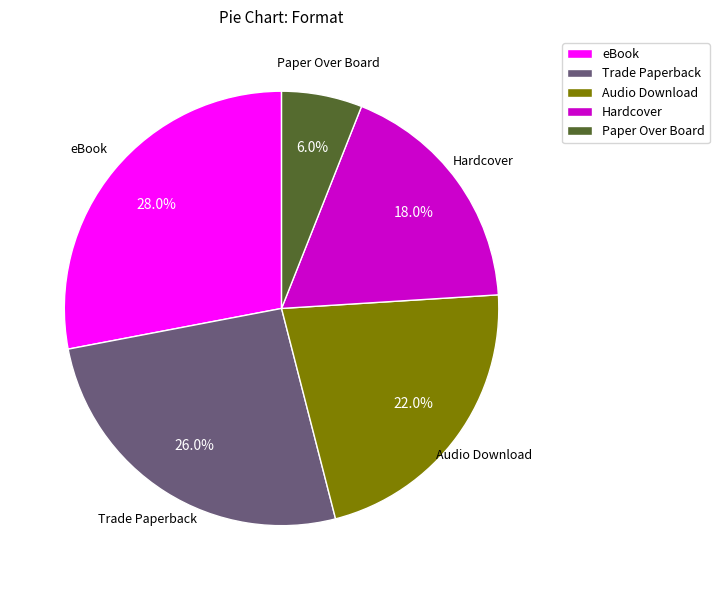

What is the ratio of the value at Paper Over Board to the value at Hardcover?

0.3